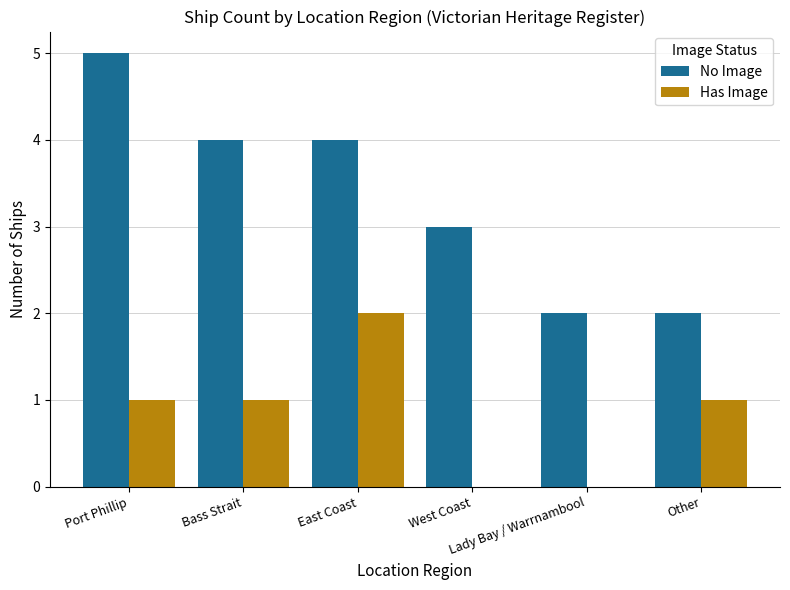

At which category does the chart reach its peak across all series?

Port Phillip